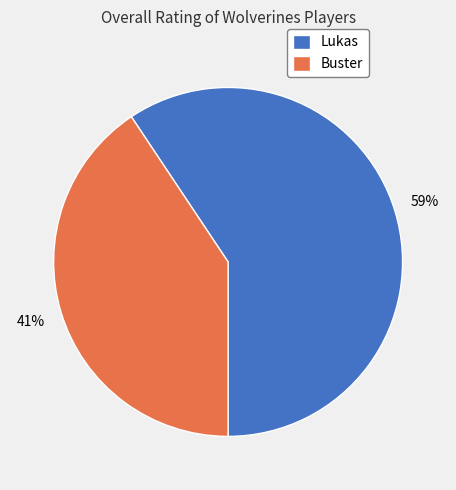

Count the number of slices in the pie.

2